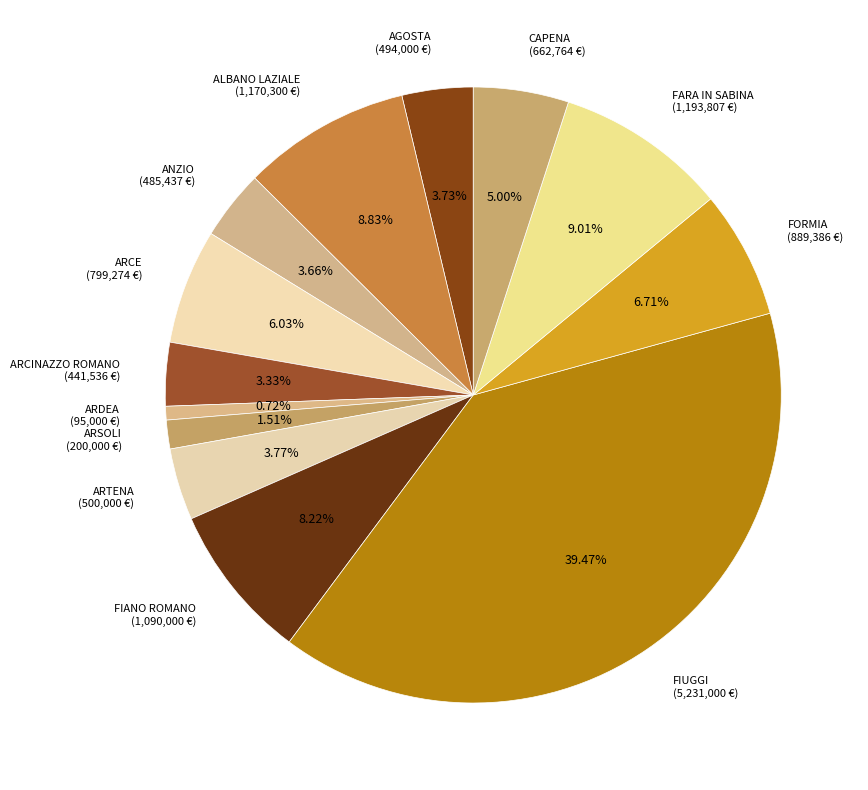

How many segments does this pie chart have?

13